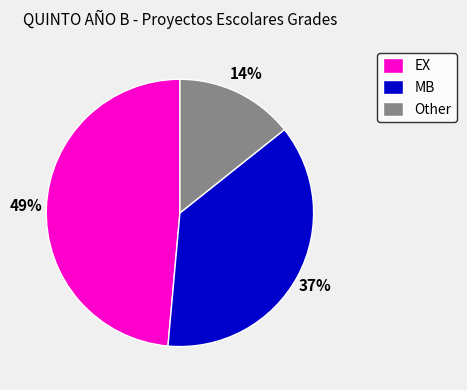

What is the smallest slice in the pie chart?

Other